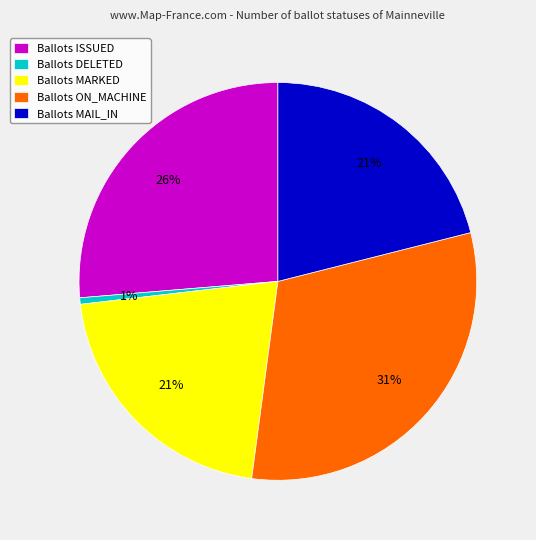

How many slices are in this pie chart?

5